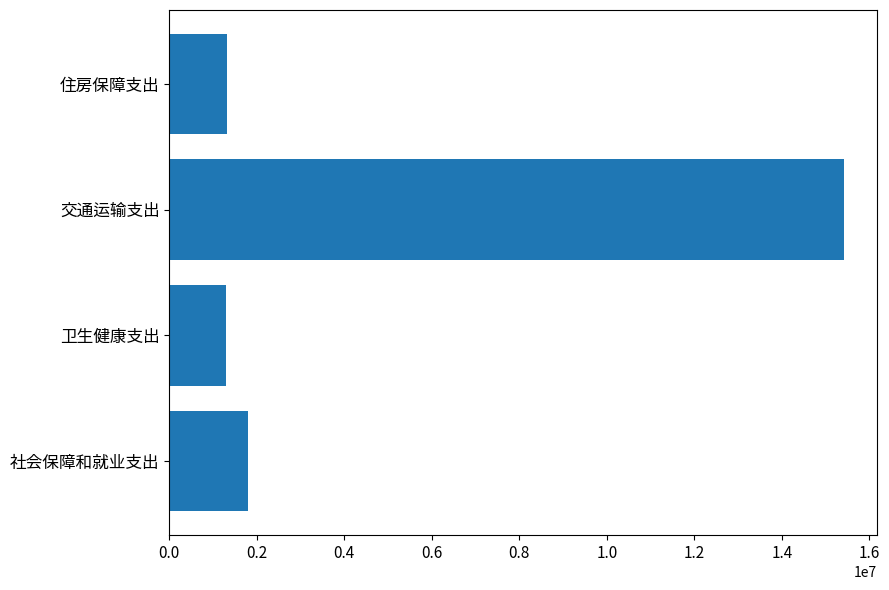

How many bars are there in total?

4